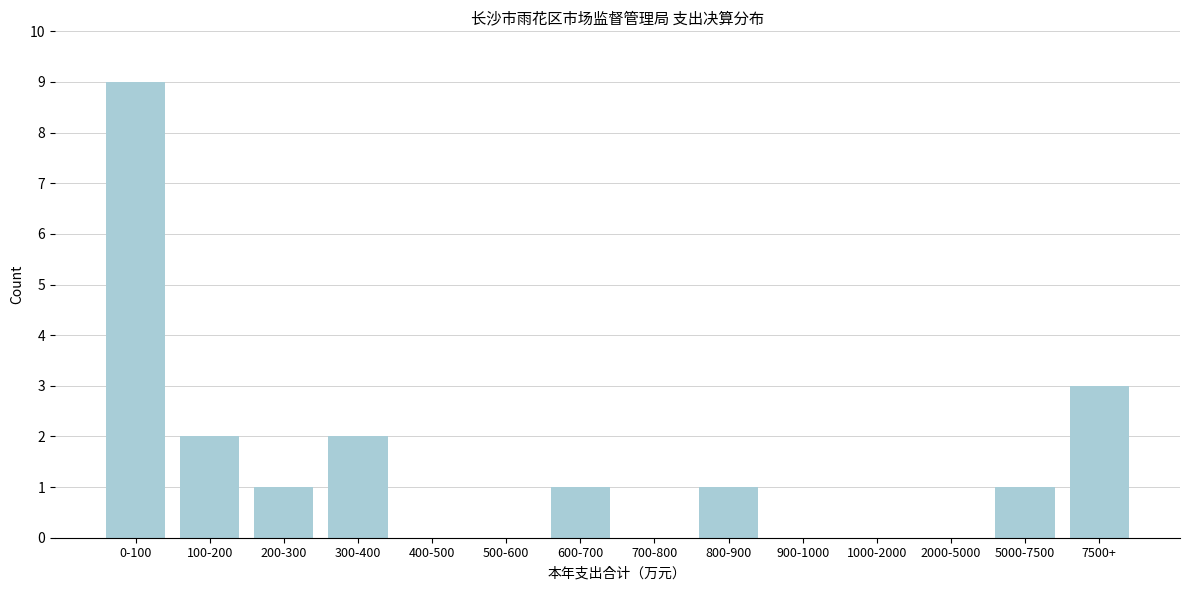

Reading right to left, what are all the values shown in this chart?

7500+=3	5000-7500=1	2000-5000=0	1000-2000=0	900-1000=0	800-900=1	700-800=0	600-700=1	500-600=0	400-500=0	300-400=2	200-300=1	100-200=2	0-100=9